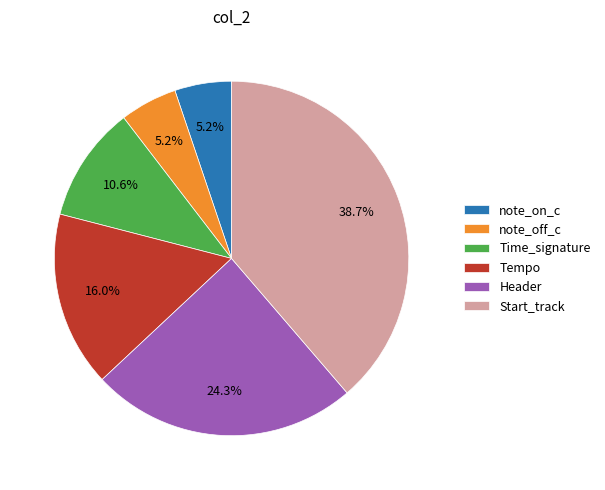

Is there any slice that represents more than half of the pie?

No